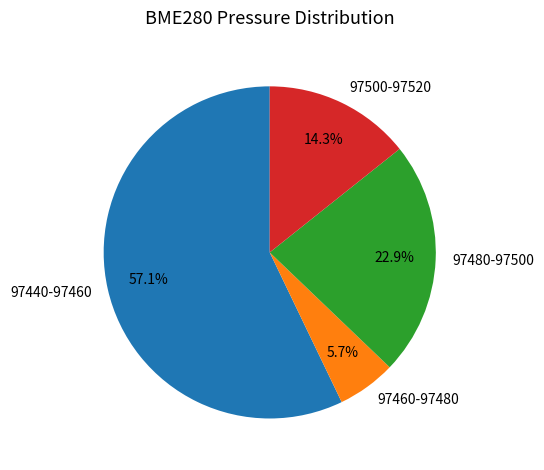

Does any single category account for the majority?

Yes